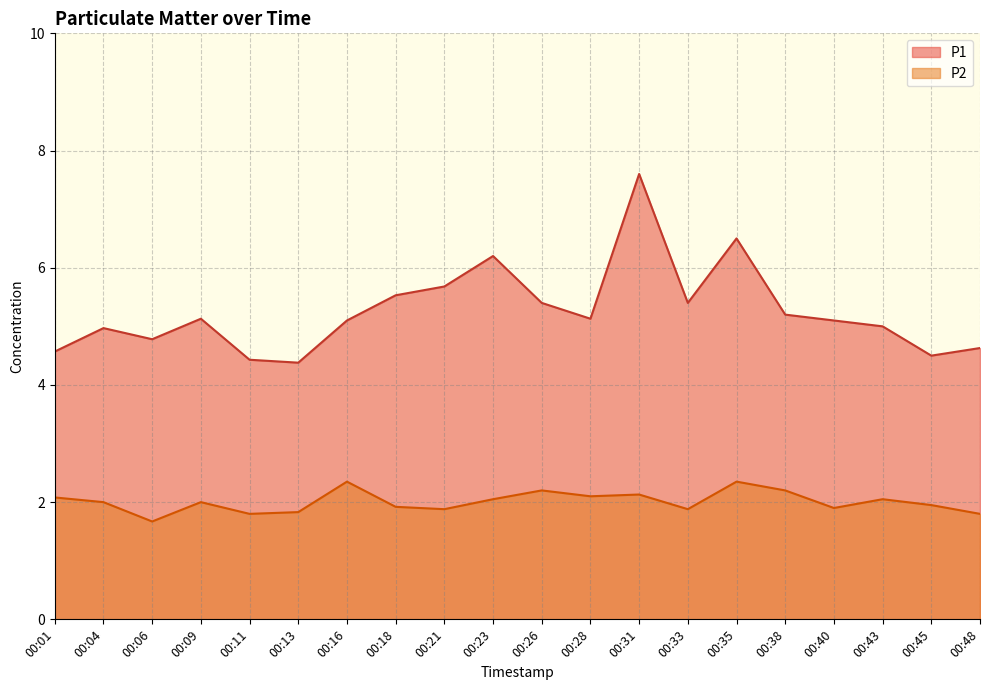

What is the difference between the maximum and minimum values in the P2 series?

0.7